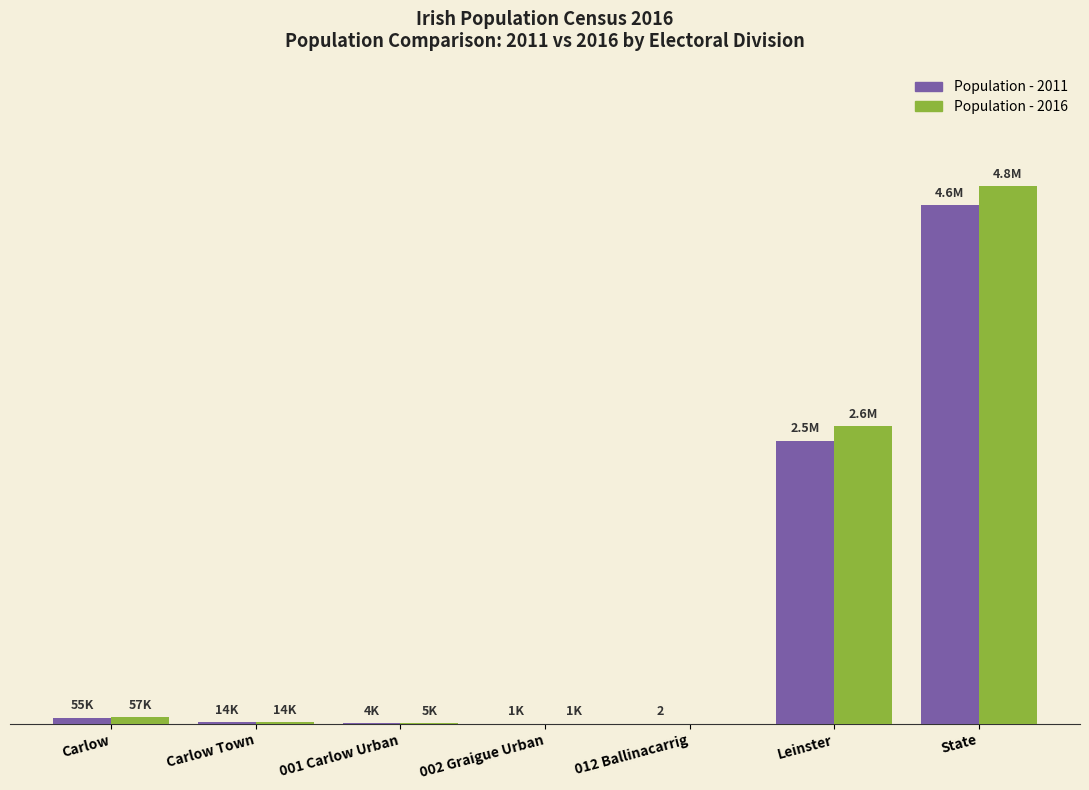

What is the spread (max minus min) of values at 012 Ballinacarrig?

2